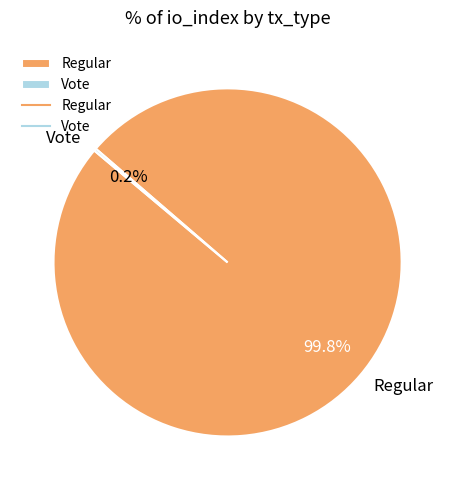

To the nearest percent, what is the difference between the largest and smallest slice percentages?

100%